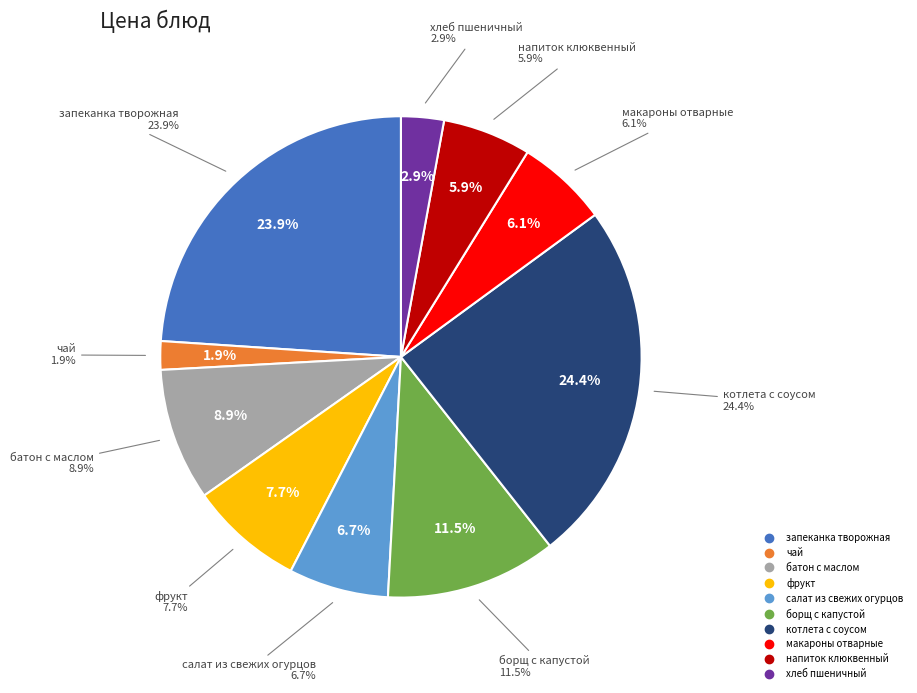

To the nearest percent, what is the difference between the largest and smallest slice percentages?

23%